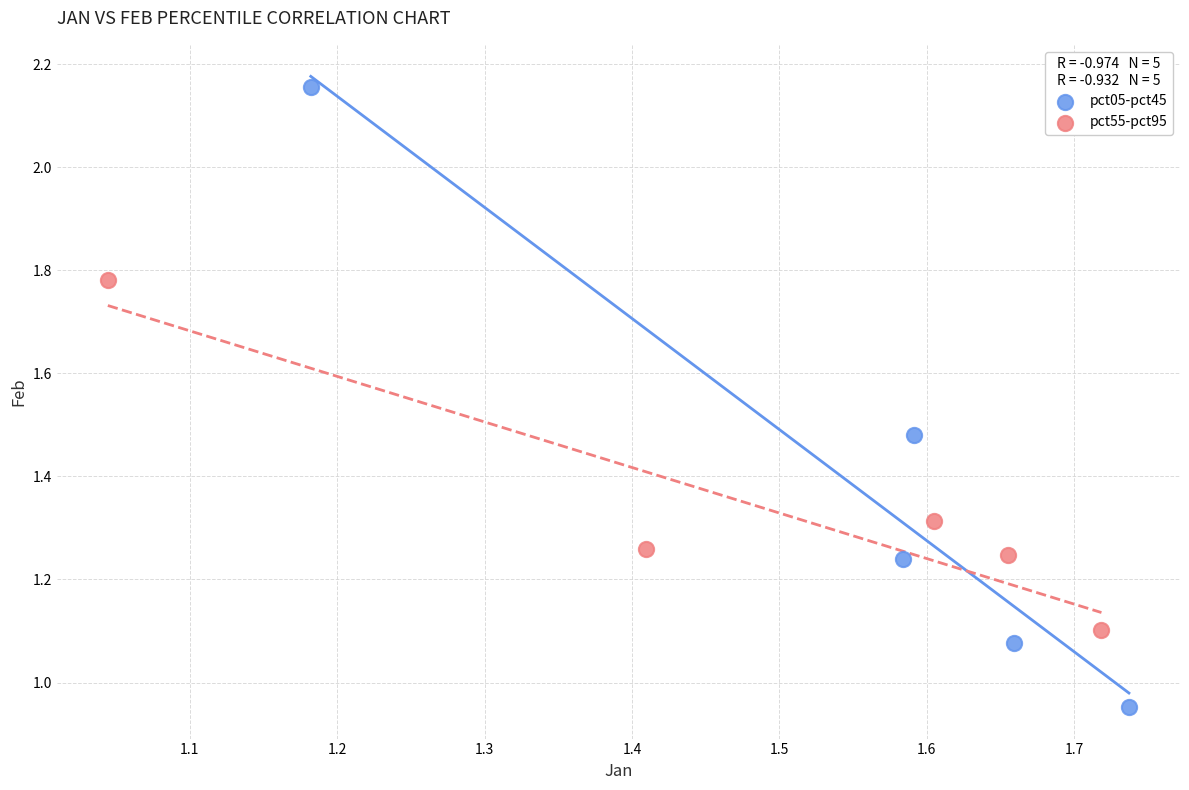

Which series contains the lowest Y value?

pct05-pct45